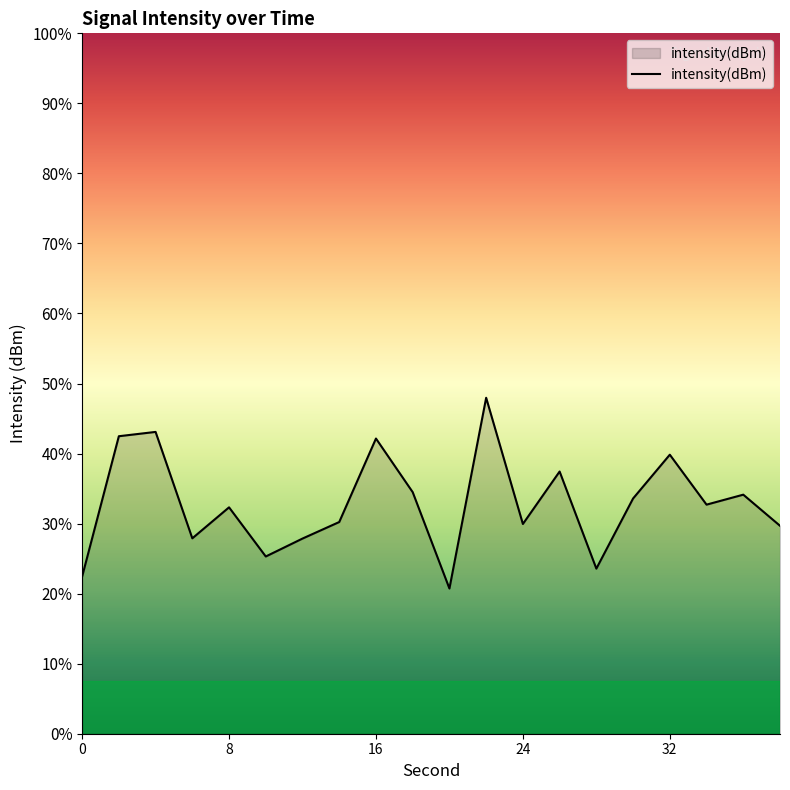

The value at 0 is -25.8. True or false?

False